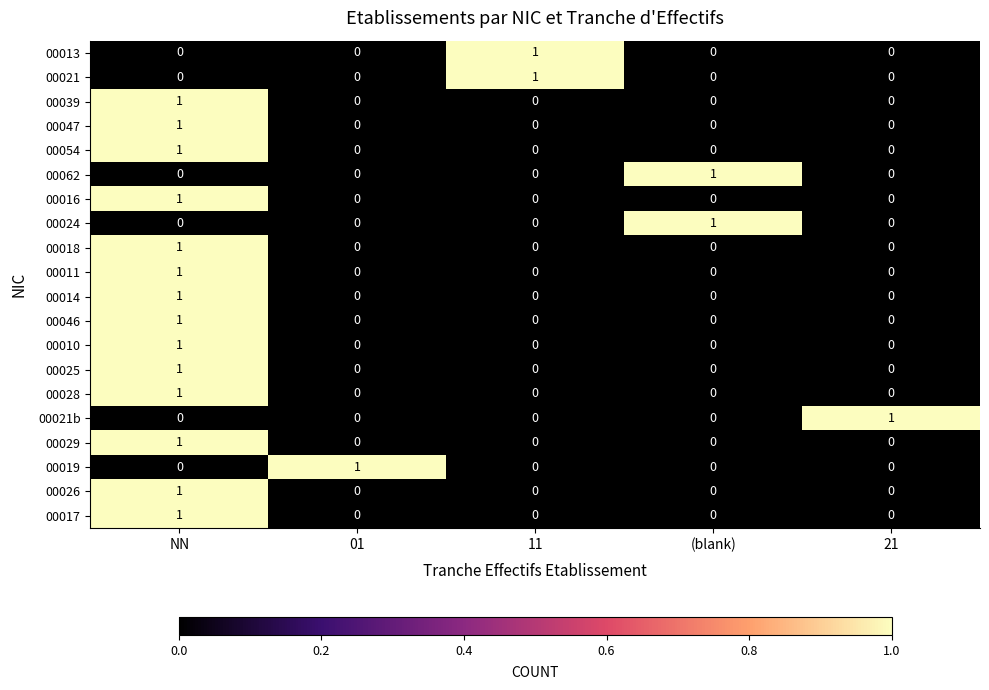

How many 00016 values are between 0 and 1?

5